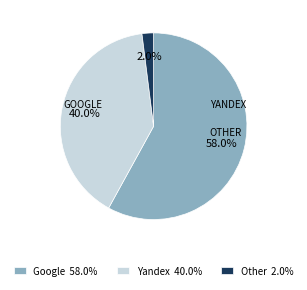

Rank the categories by value from highest to lowest.

Google 58.0%, Yandex 40.0%, Other 2.0%